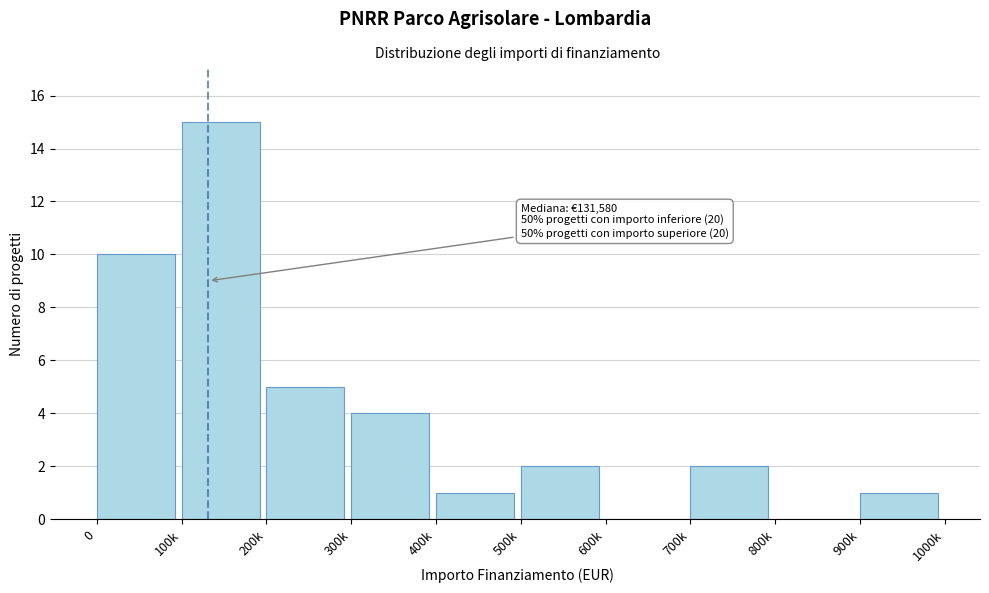

Reading left to right, list all the values displayed in this chart.

0=10	100k=15	200k=5	300k=4	400k=1	500k=2	600k=0	700k=2	800k=0	900k=1